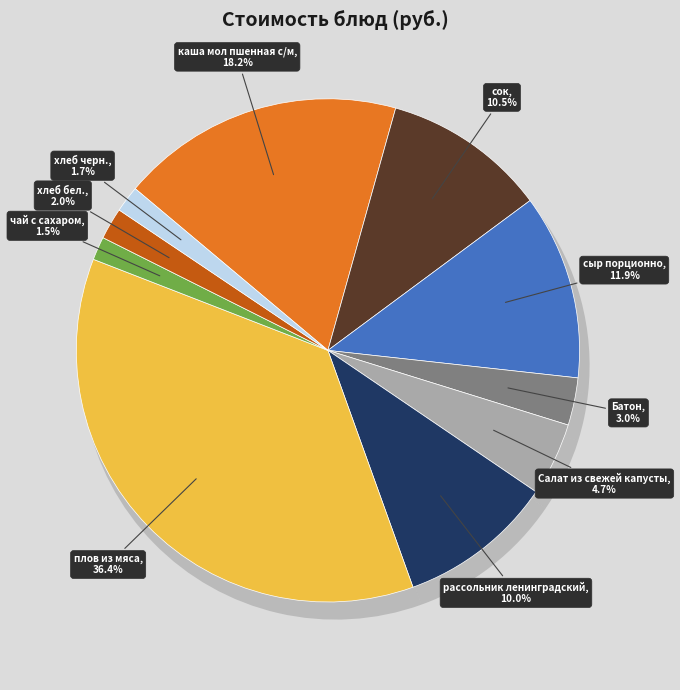

The Батон slice represents 8% of the pie. True or false?

False